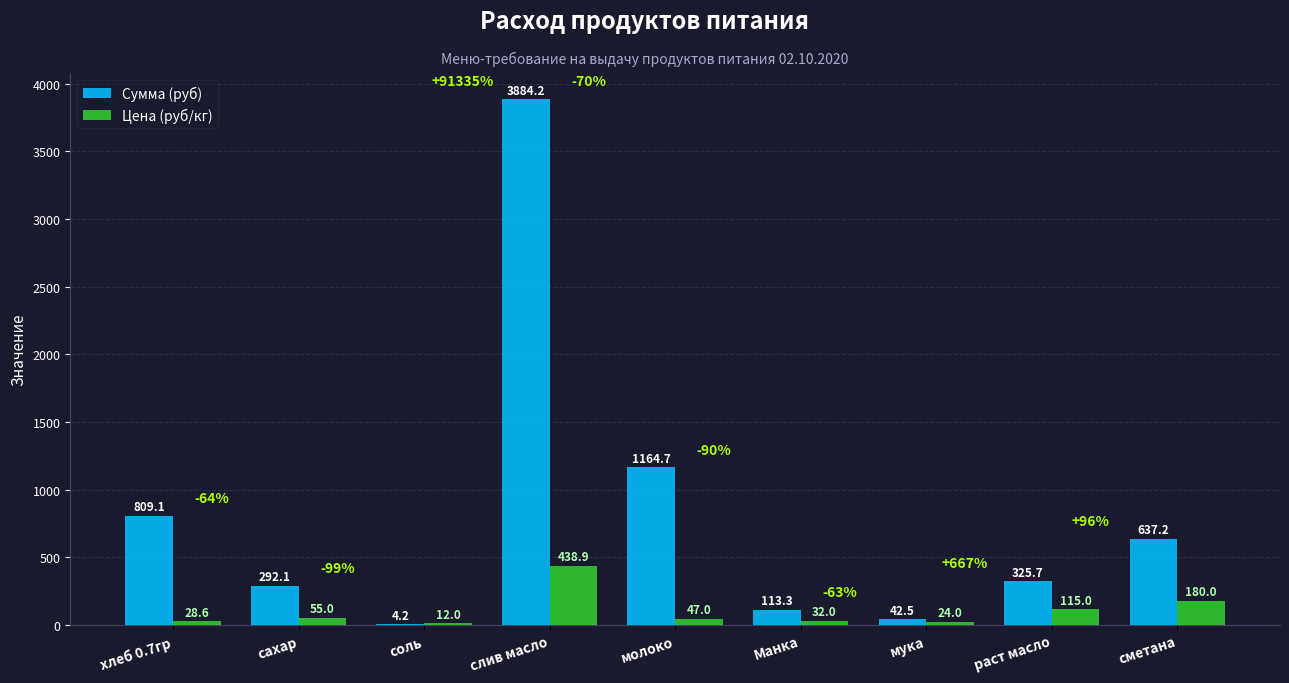

The Цена (руб/кг) series shows 28.6 at хлеб 0.7гр. True or false?

True